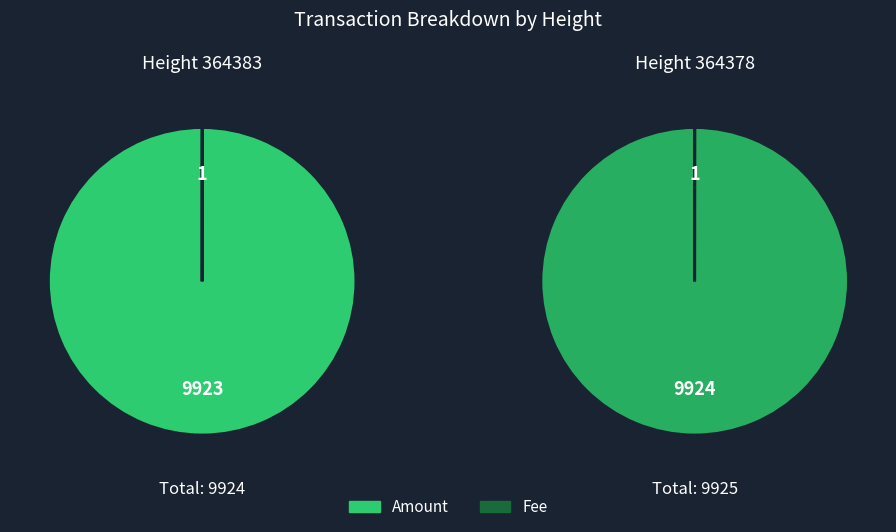

What portion of the pie excludes 364383?

50.0%